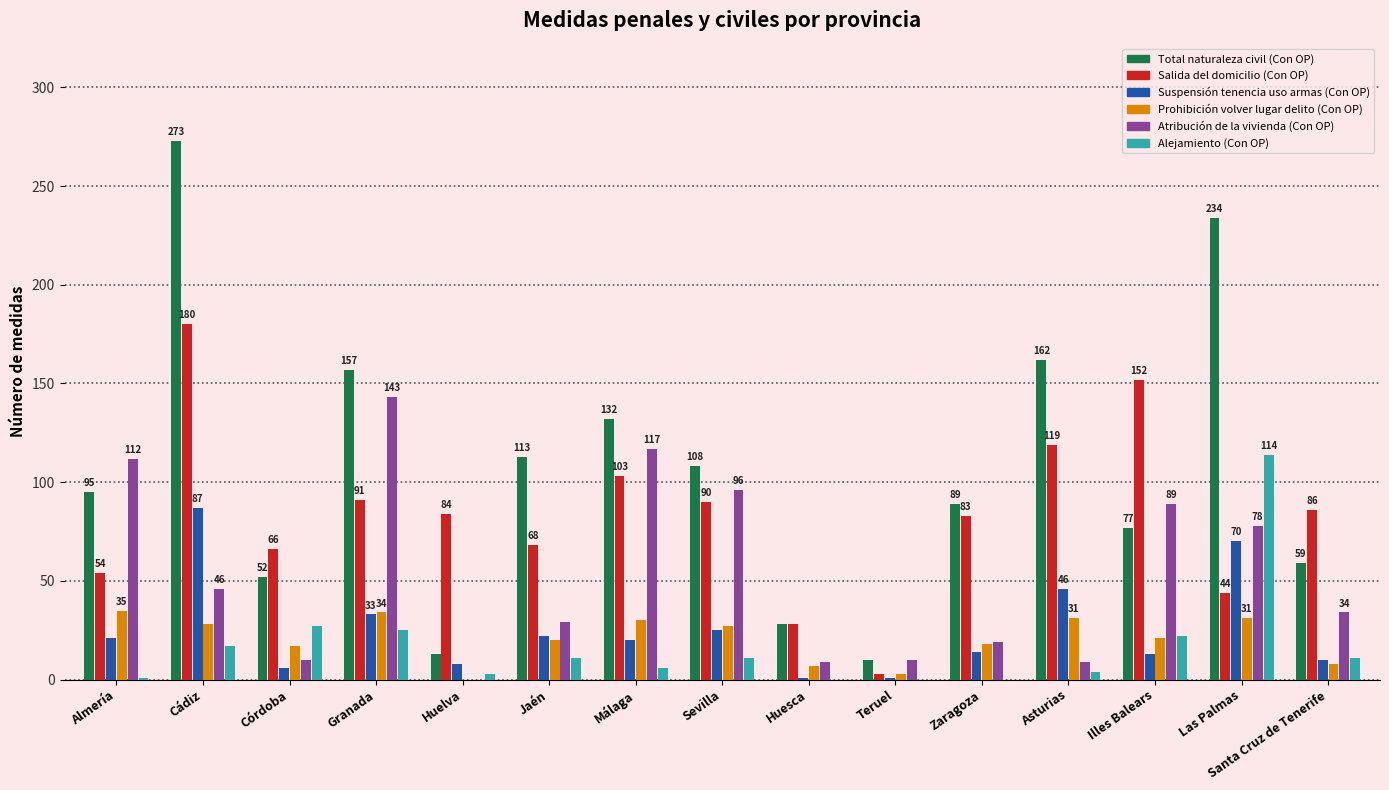

At which category is the sum across all series the highest?

Cádiz